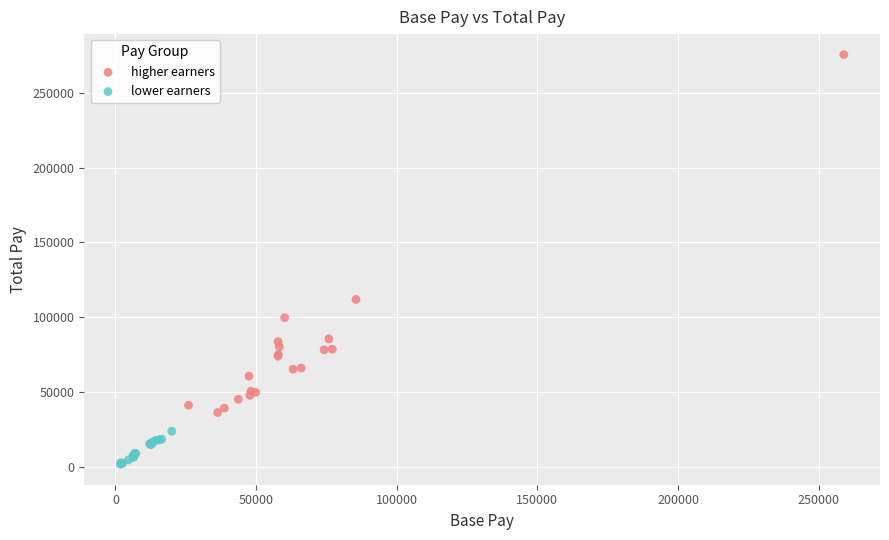

Which series has the widest spread of Y values?

higher earners